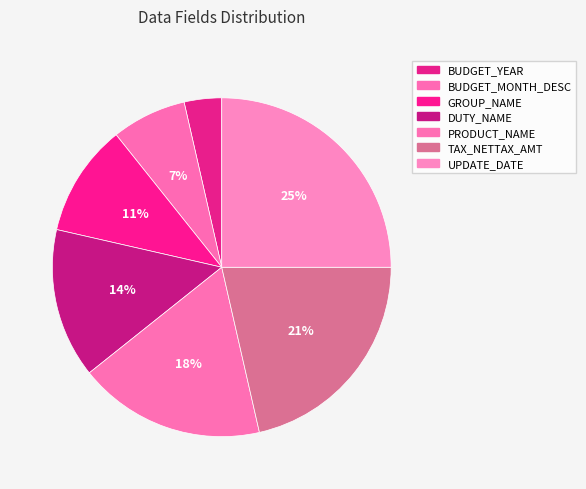

Rank the categories by value from highest to lowest.

UPDATE_DATE, TAX_NETTAX_AMT, PRODUCT_NAME, DUTY_NAME, GROUP_NAME, BUDGET_MONTH_DESC, BUDGET_YEAR